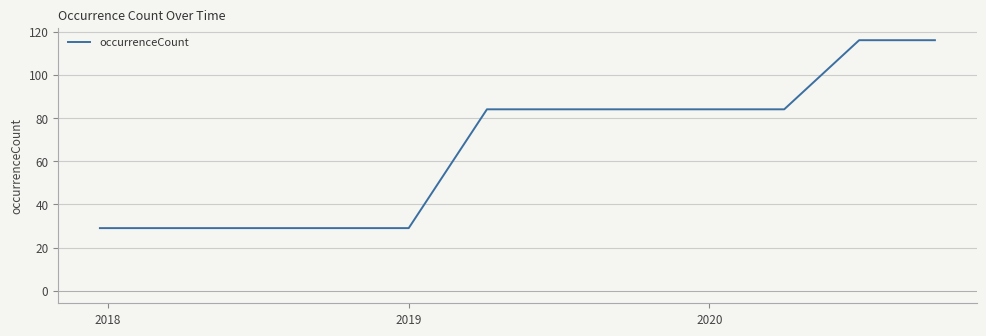

What is the greatest value displayed?

116